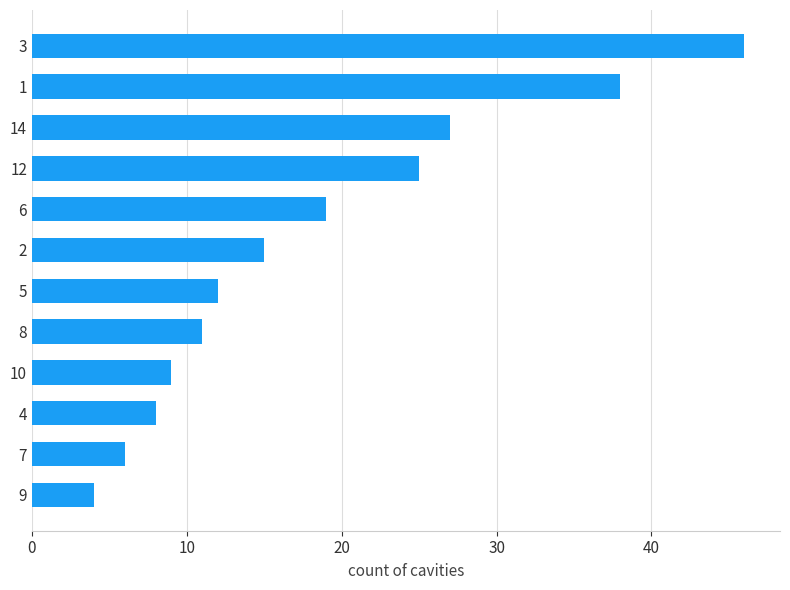

At which category does the chart reach its peak across all series?

3